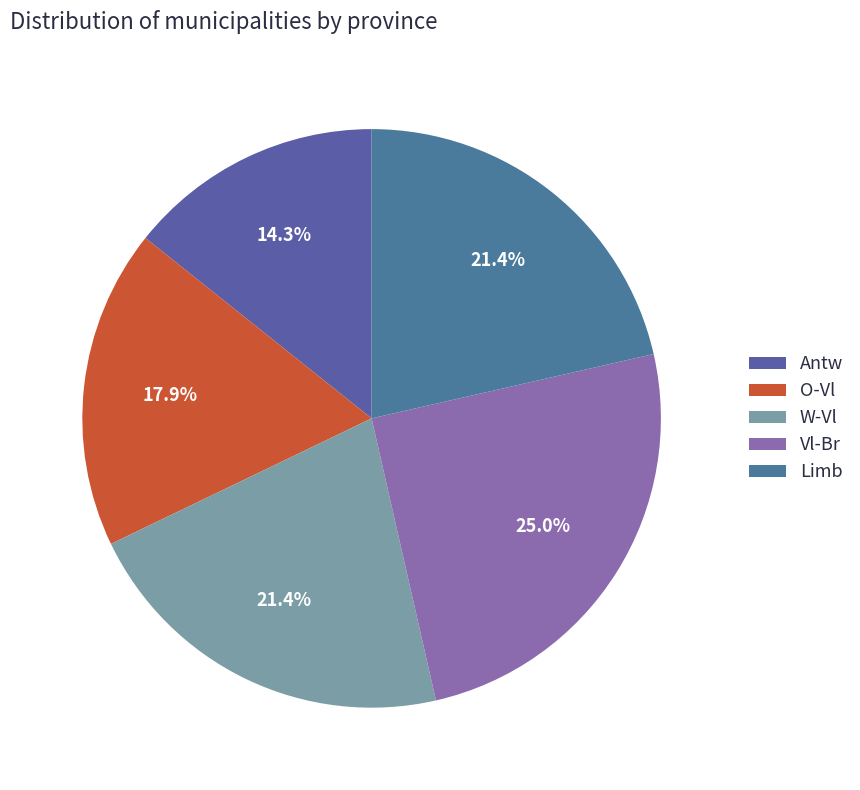

To the nearest percent, what is the difference between the largest and smallest slice percentages?

11%